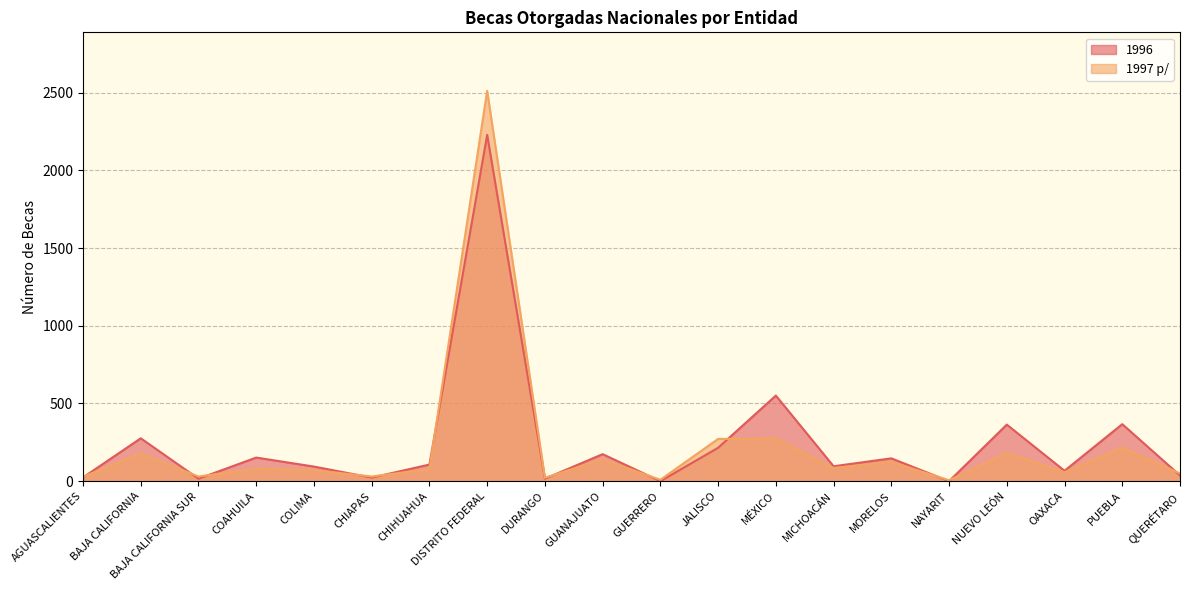

Between AGUASCALIENTES and GUERRERO, which is larger?

AGUASCALIENTES